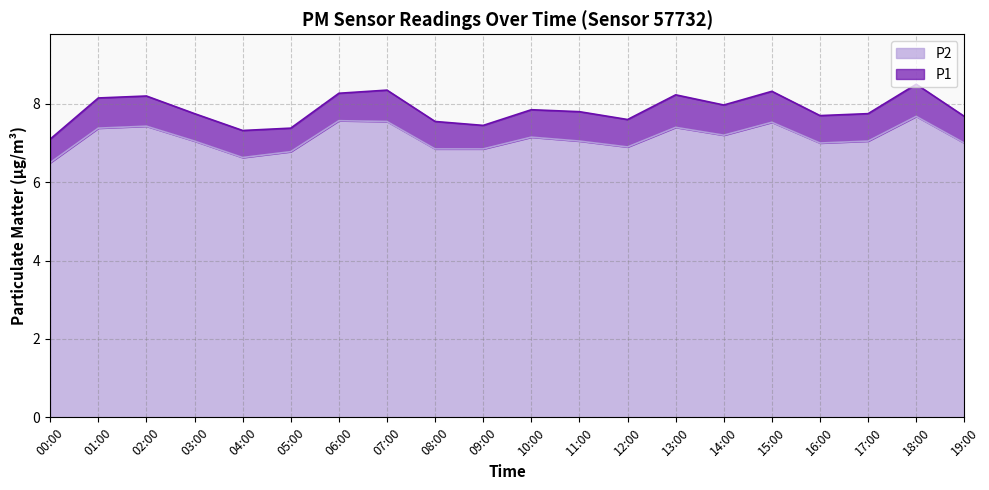

The P1 series shows 2.8 at 11:00. True or false?

False